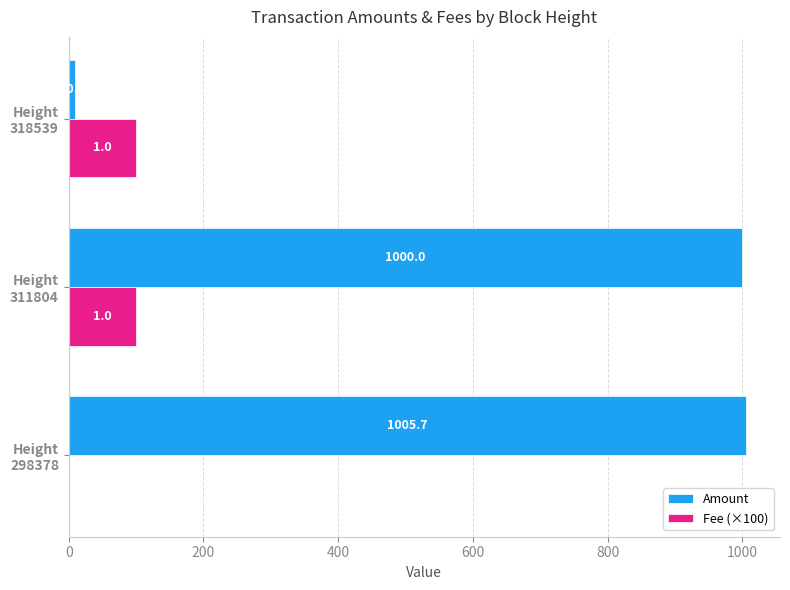

What is the highest value of the Amount series?

1005.7